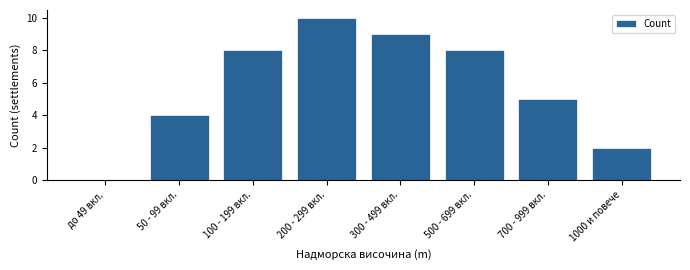

Reading left to right, list all the values displayed in this chart.

до 49 вкл.=0	50 - 99 вкл.=4	100 - 199 вкл.=8	200 - 299 вкл.=10	300 - 499 вкл.=9	500 - 699 вкл.=8	700 - 999 вкл.=5	1000 и повече=2